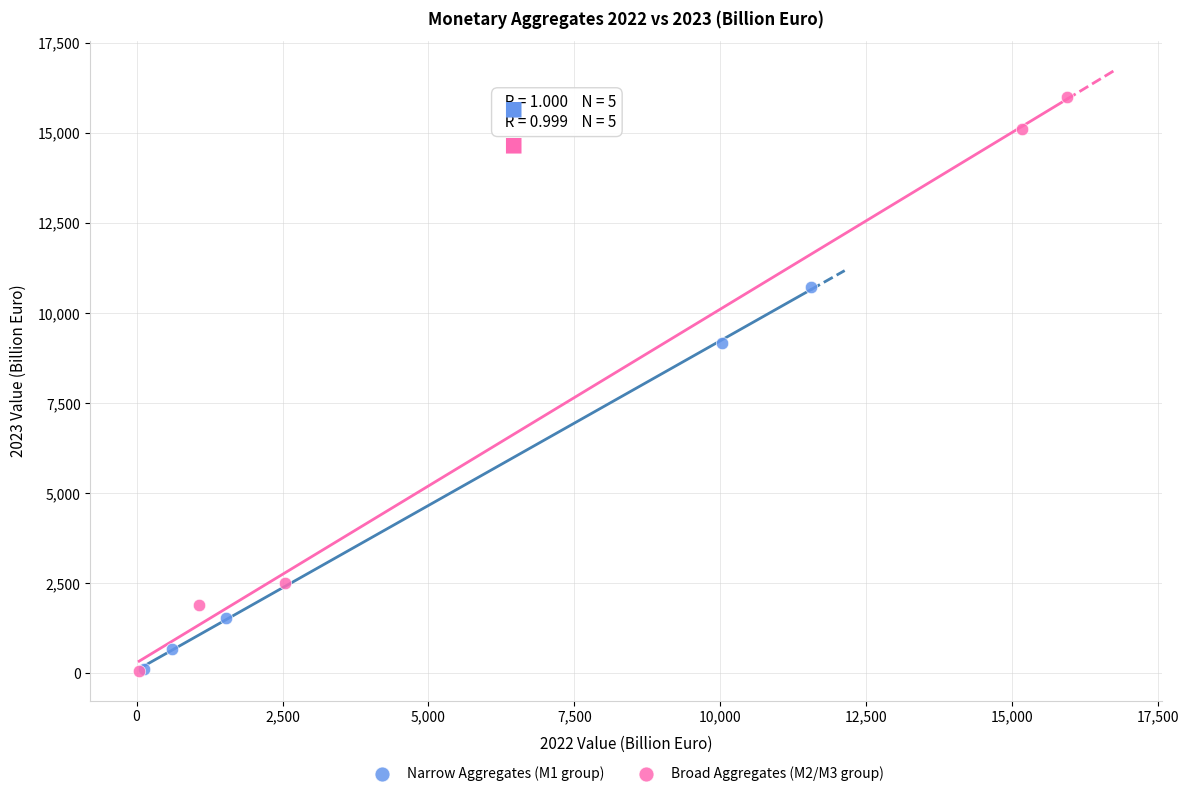

Which series has the widest spread of Y values?

Broad Aggregates (M2/M3 group)